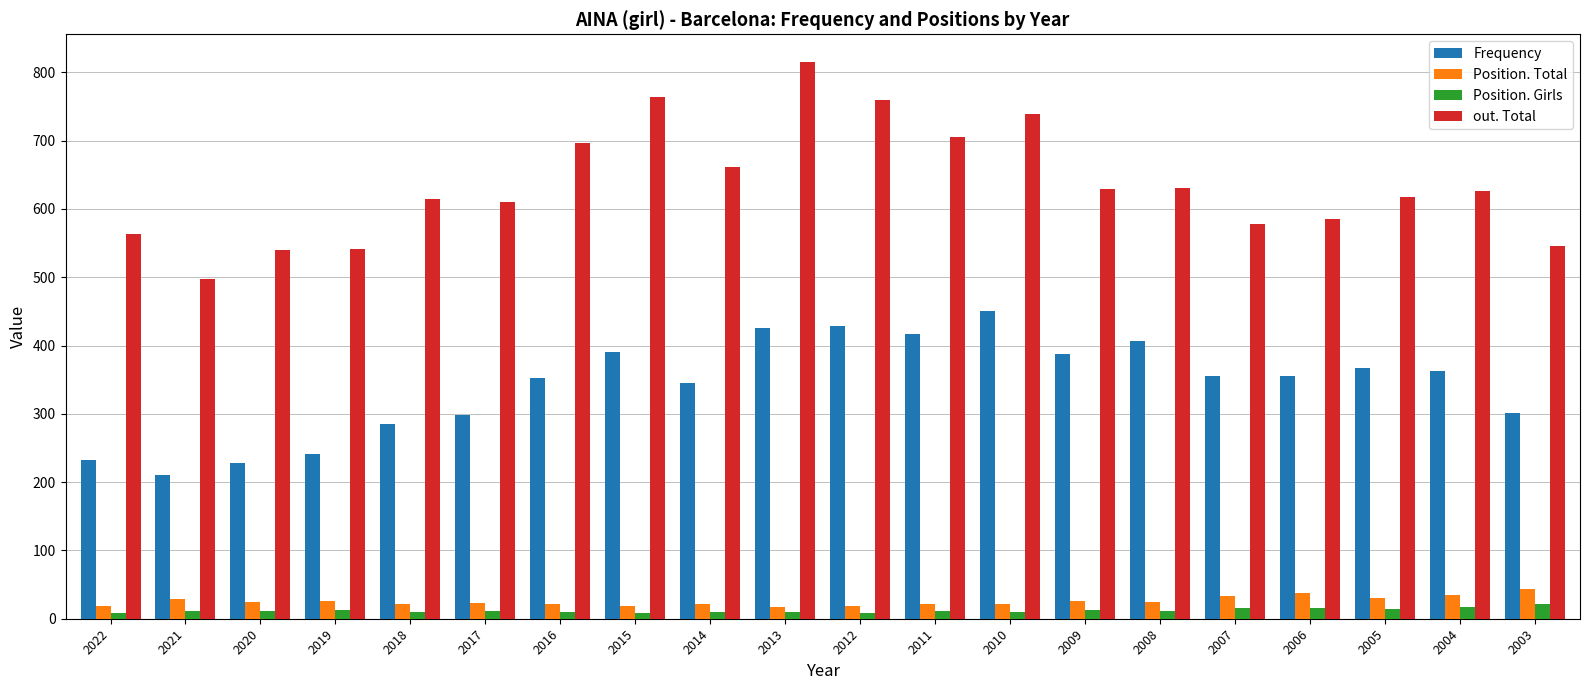

How many bars are there in total?

80